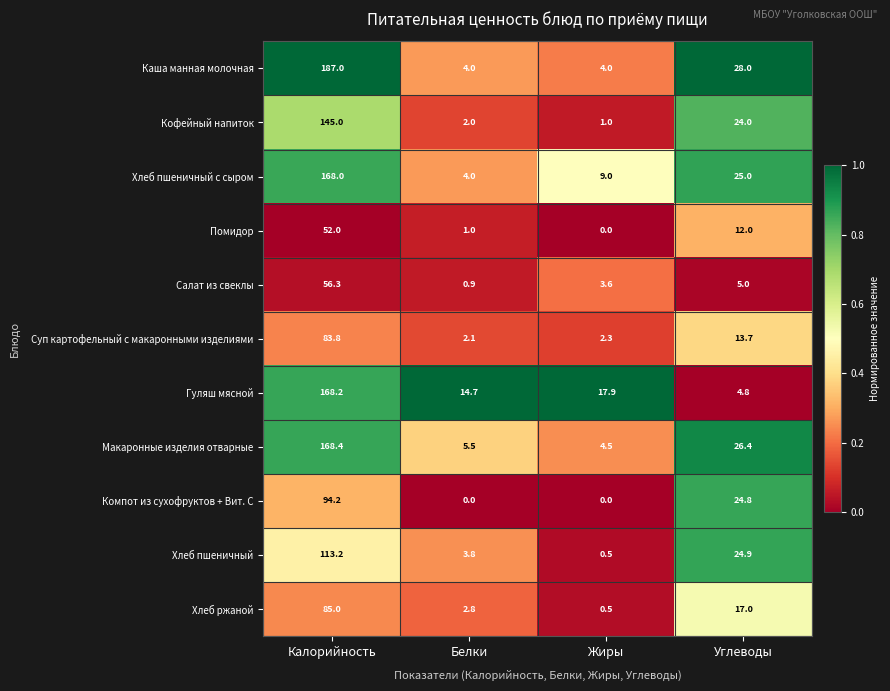

What is the highest value of the Суп картофельный с макаронными изделиями series?

83.8